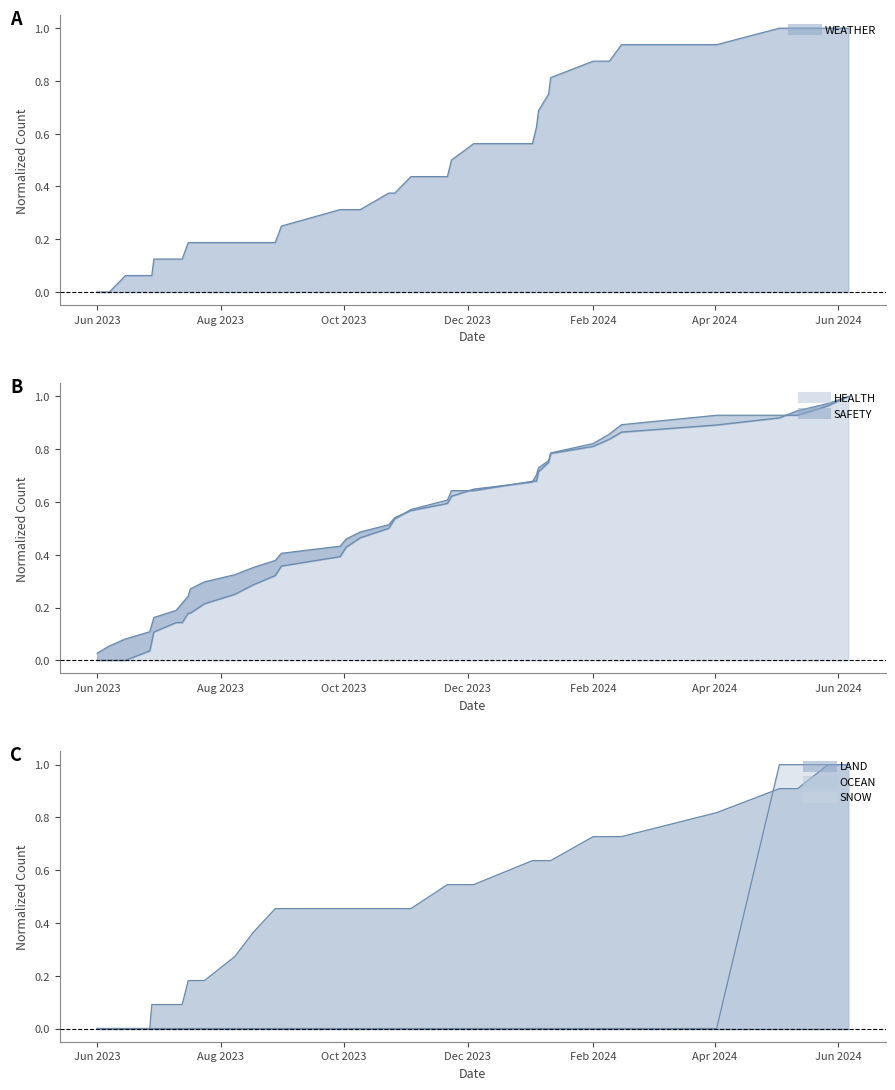

True or false: LAND (line) and OCEAN (line) intersect in this chart.

False